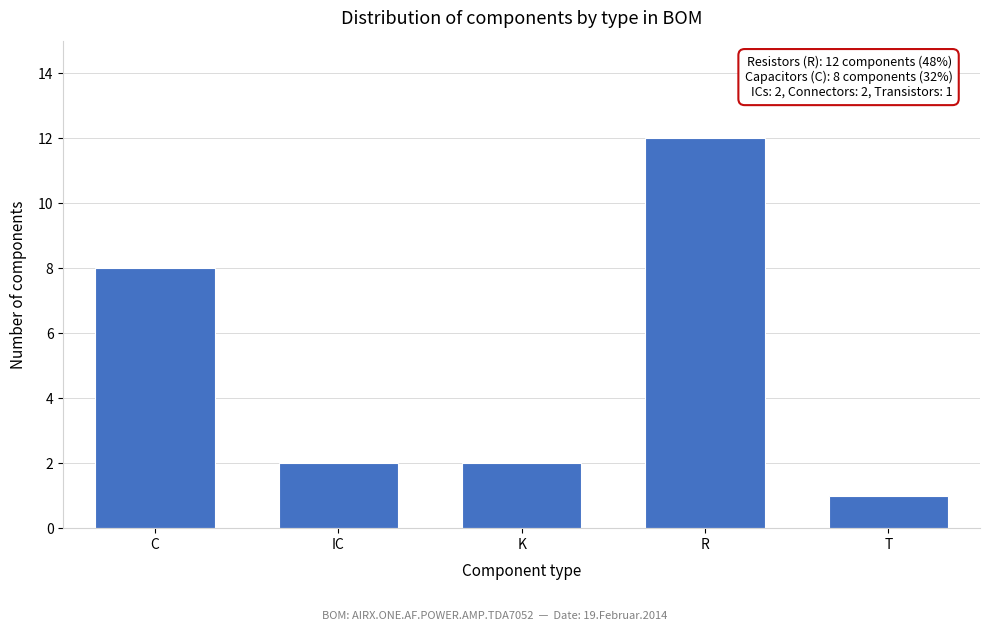

Reading left to right, what are all the values shown in this chart?

8	2	2	12	1